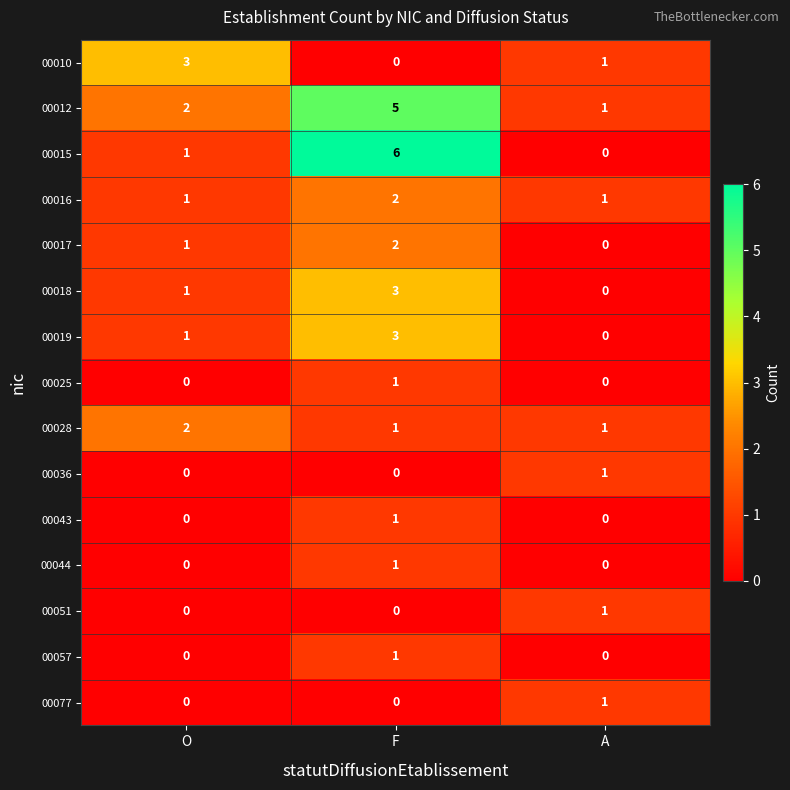

At which label is 00019 closest to 1?

O